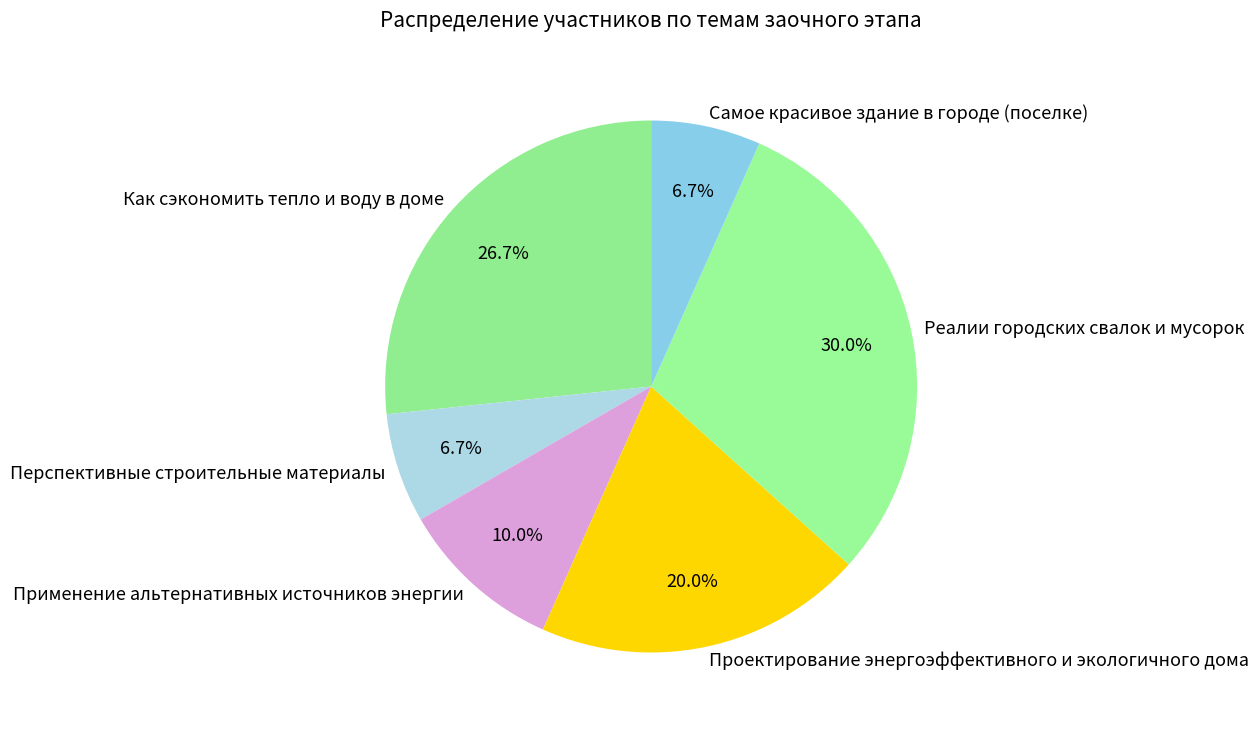

Which category has the biggest portion of the pie?

Реалии городских свалок и мусорок